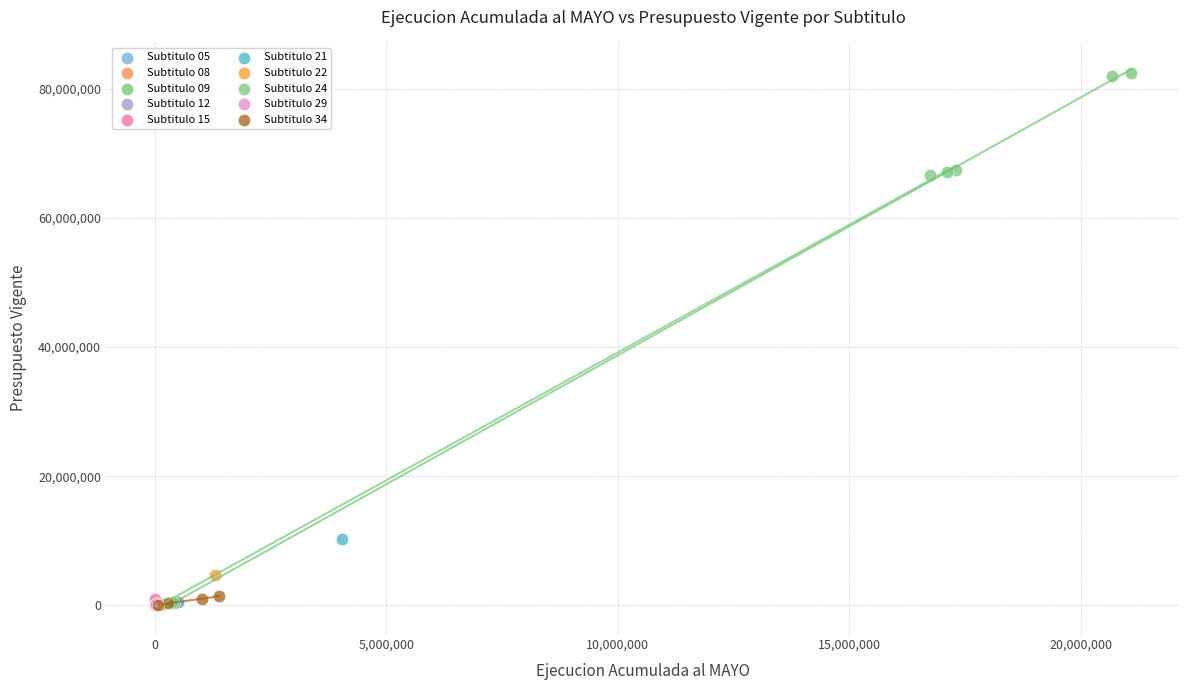

What are all the series names shown in the legend?

Subtitulo 05, Subtitulo 08, Subtitulo 09, Subtitulo 12, Subtitulo 15, Subtitulo 21, Subtitulo 22, Subtitulo 24, Subtitulo 29, Subtitulo 34